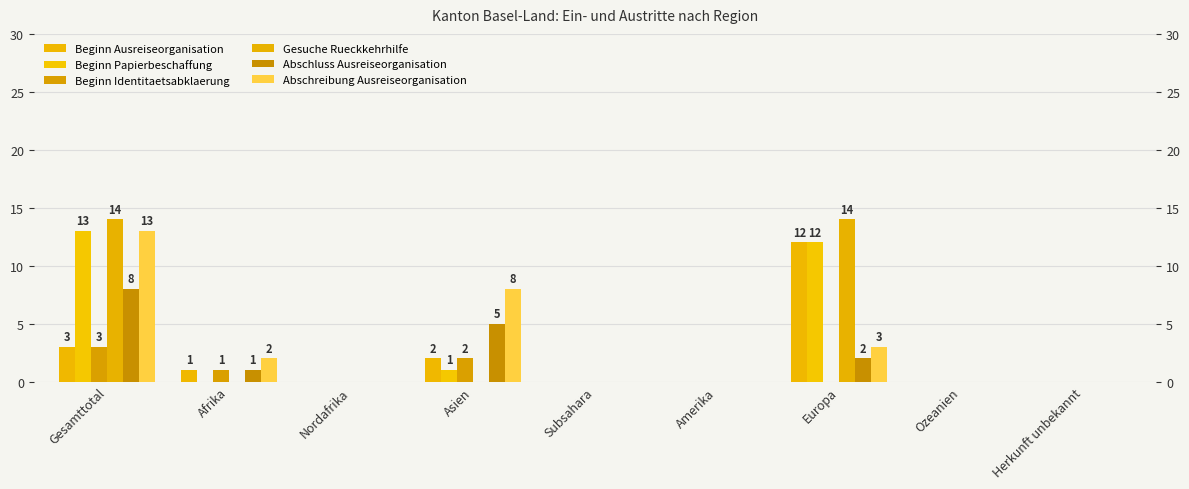

How many bars are there in each group?

6